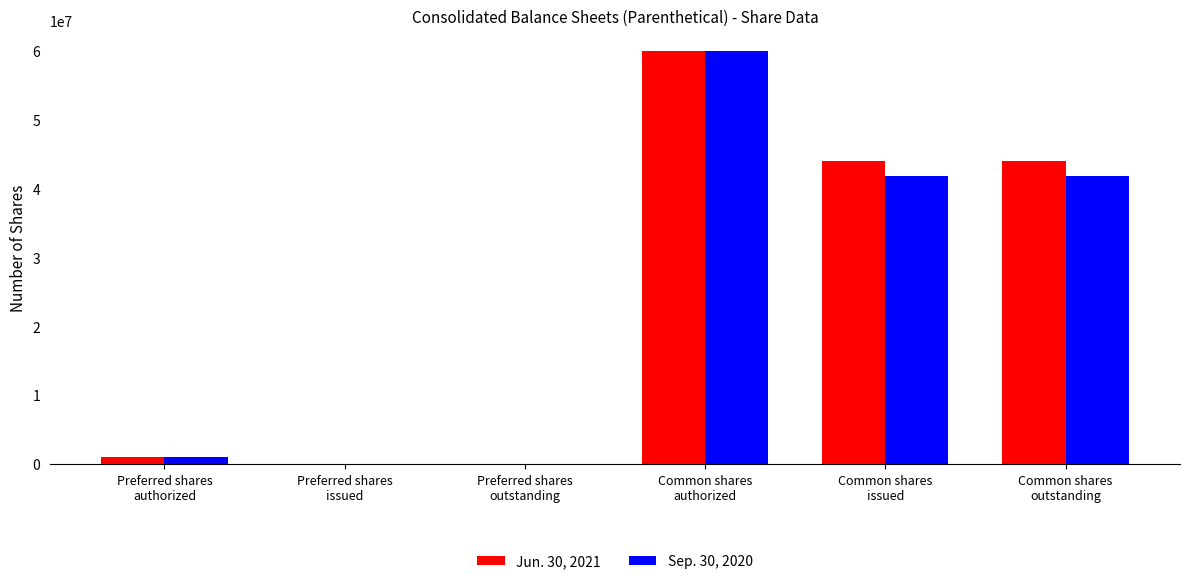

Reading left to right, transcribe all the data shown in this chart.

Jun. 30, 2021: 1000000	0	0	60000000	44018619	44018619
Sep. 30, 2020: 1000000	0	0	60000000	41779853	41779853